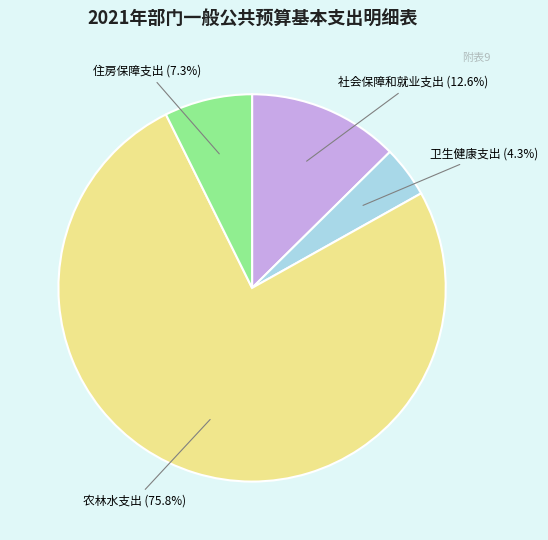

Does any single category account for the majority?

Yes